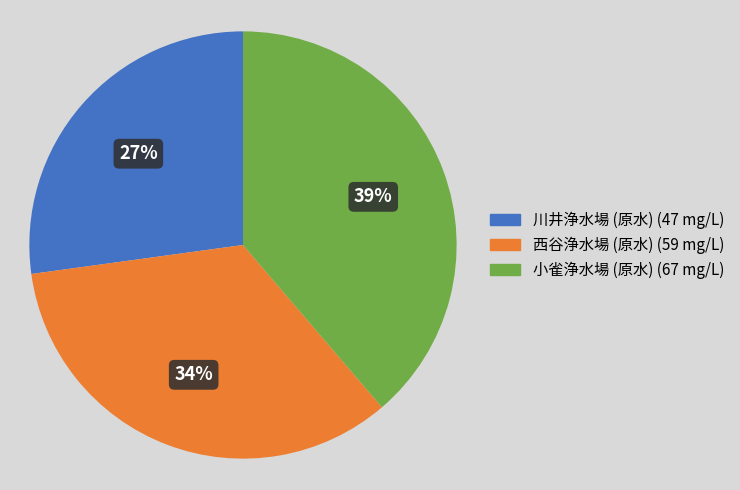

Combined, do 小雀浄水場 (原水) (67 mg/L) and 西谷浄水場 (原水) (59 mg/L) account for over 50%?

Yes